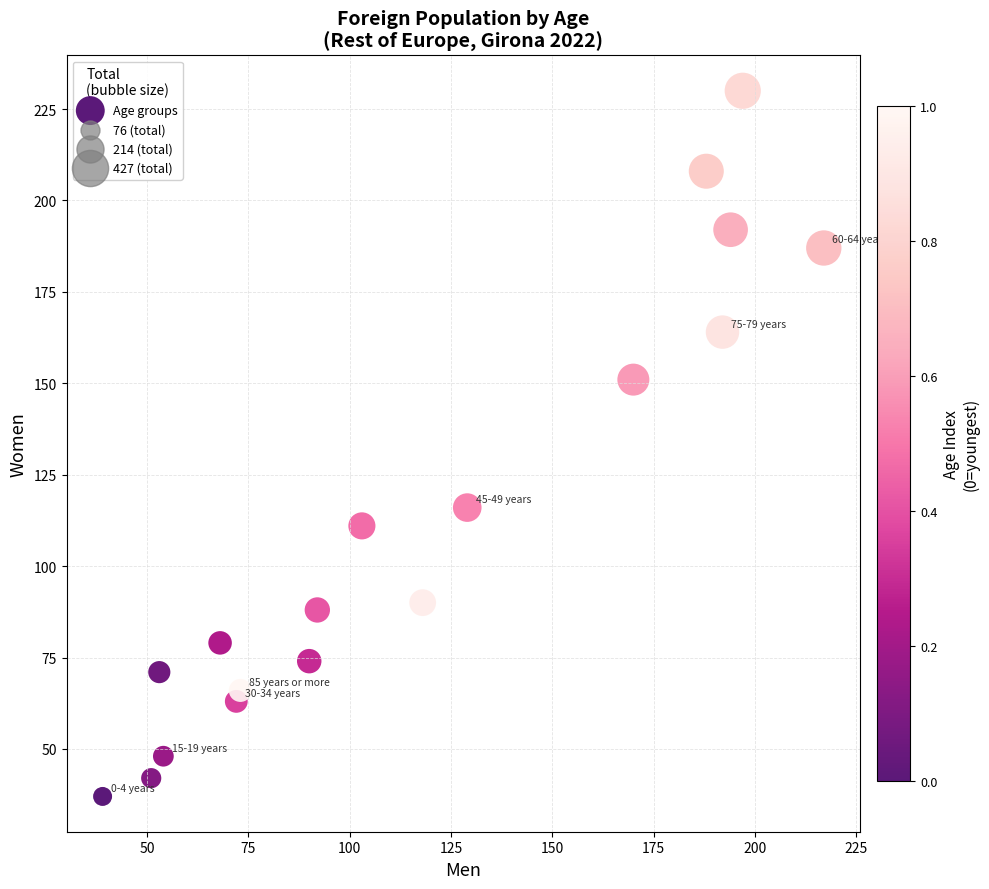

What is the range of X values (max minus min)?

178